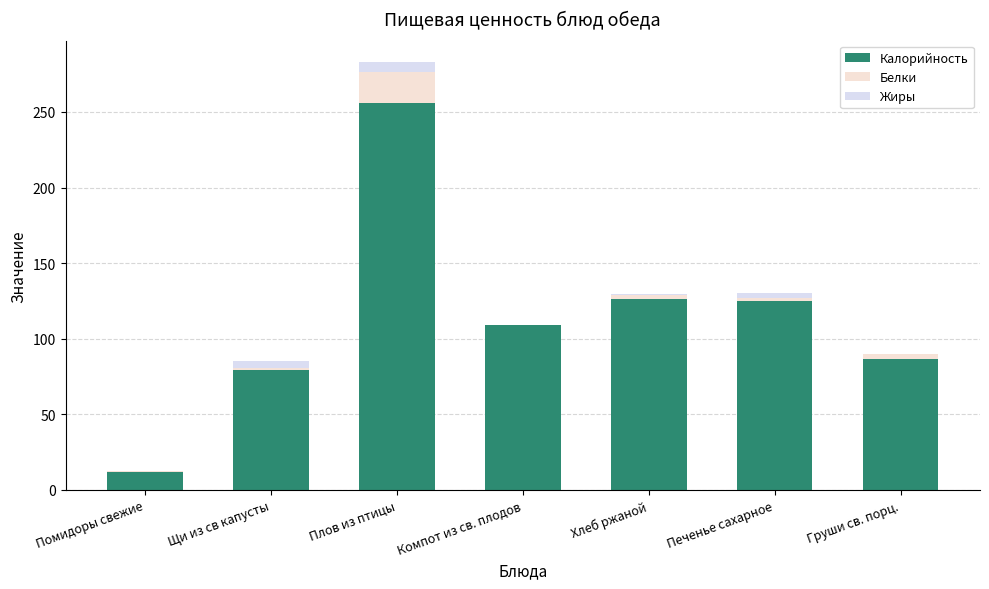

At which label is Калорийность closest to 134?

Хлеб ржаной